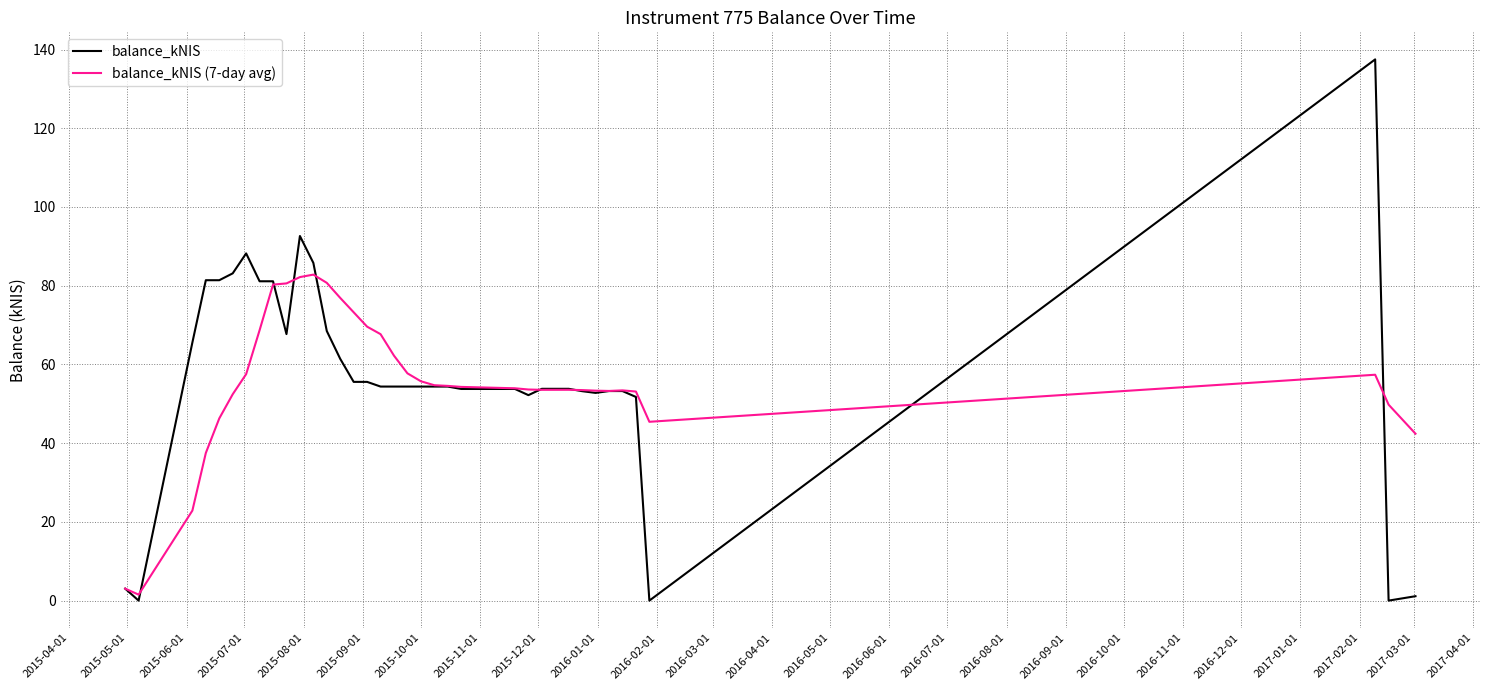

Which series ends up on top after the final intersection of balance_kNIS and balance_kNIS (7-day avg)?

balance_kNIS (7-day avg)